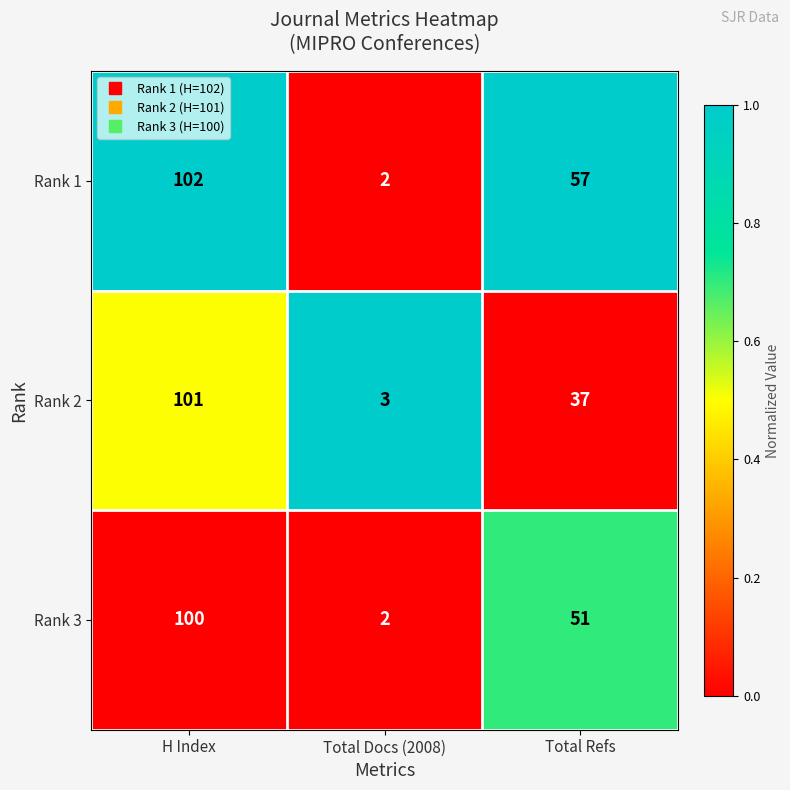

What is the maximum value shown in the chart?

102